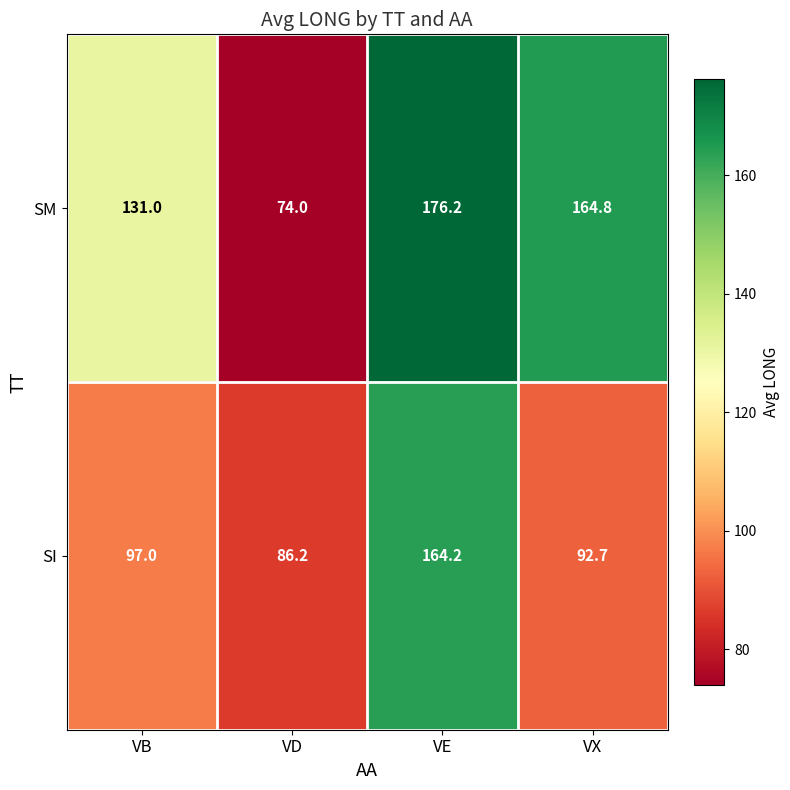

Is it true that SI equals 37.0 at VX?

False